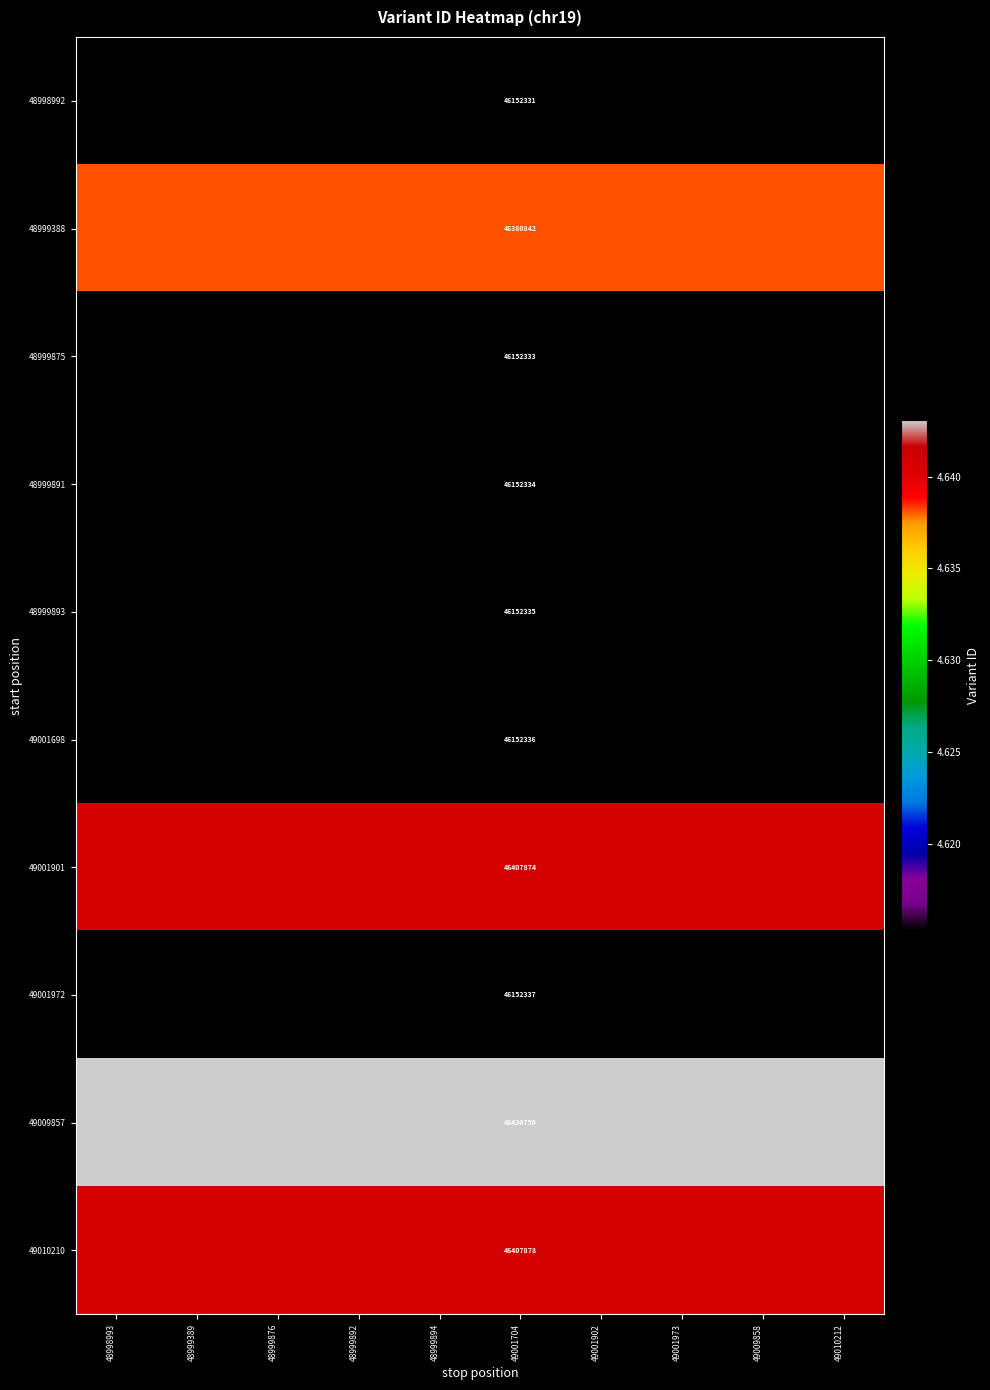

True or false: 48999893 has a value of 26856009 at 49001704.

False